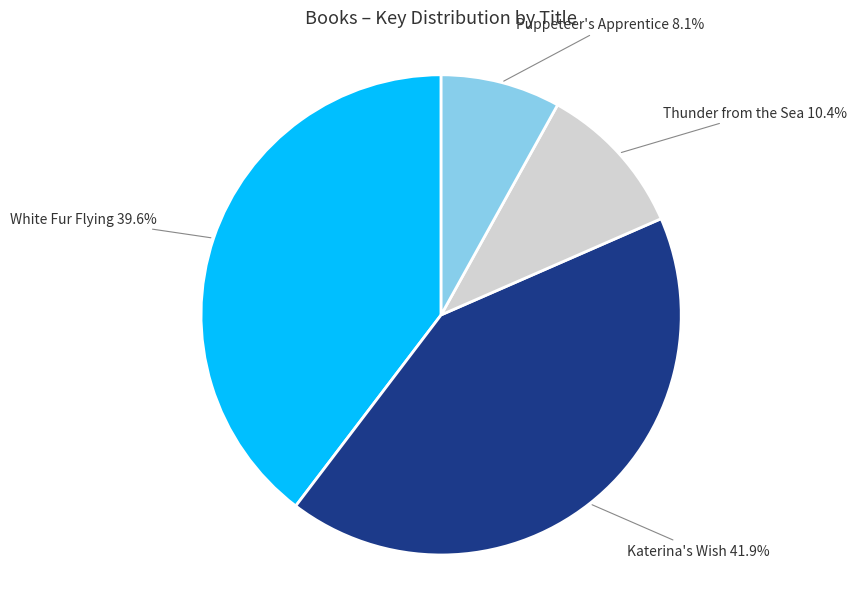

Combined, what portion of the pie is Katerina's Wish and Puppeteer's Apprentice?

50.0%